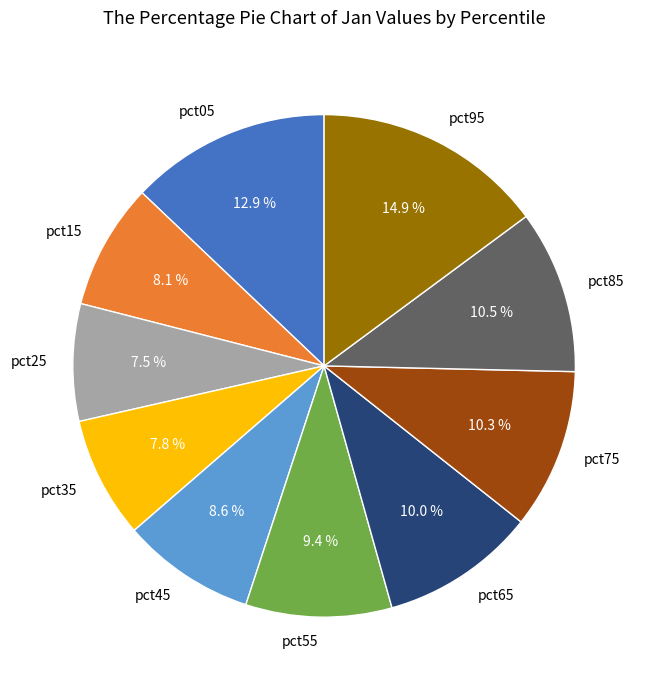

Is it true that pct25 is 19% of the pie?

False